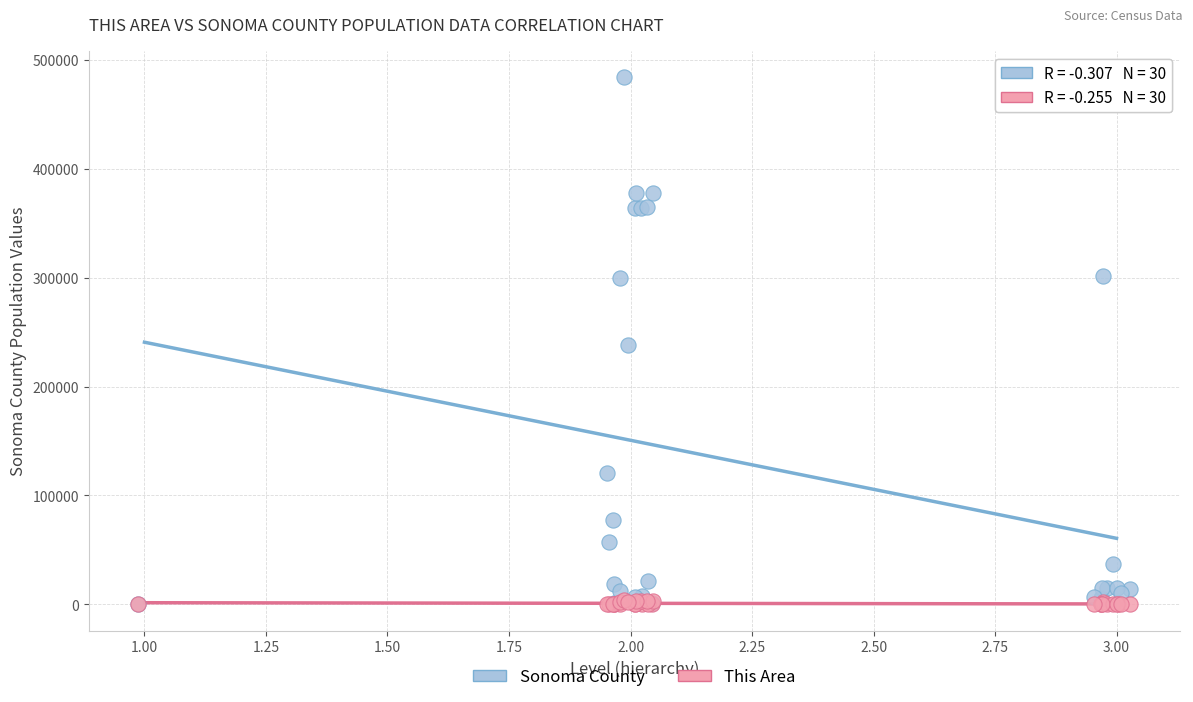

Which series has the largest Y range (max minus min)?

Sonoma County